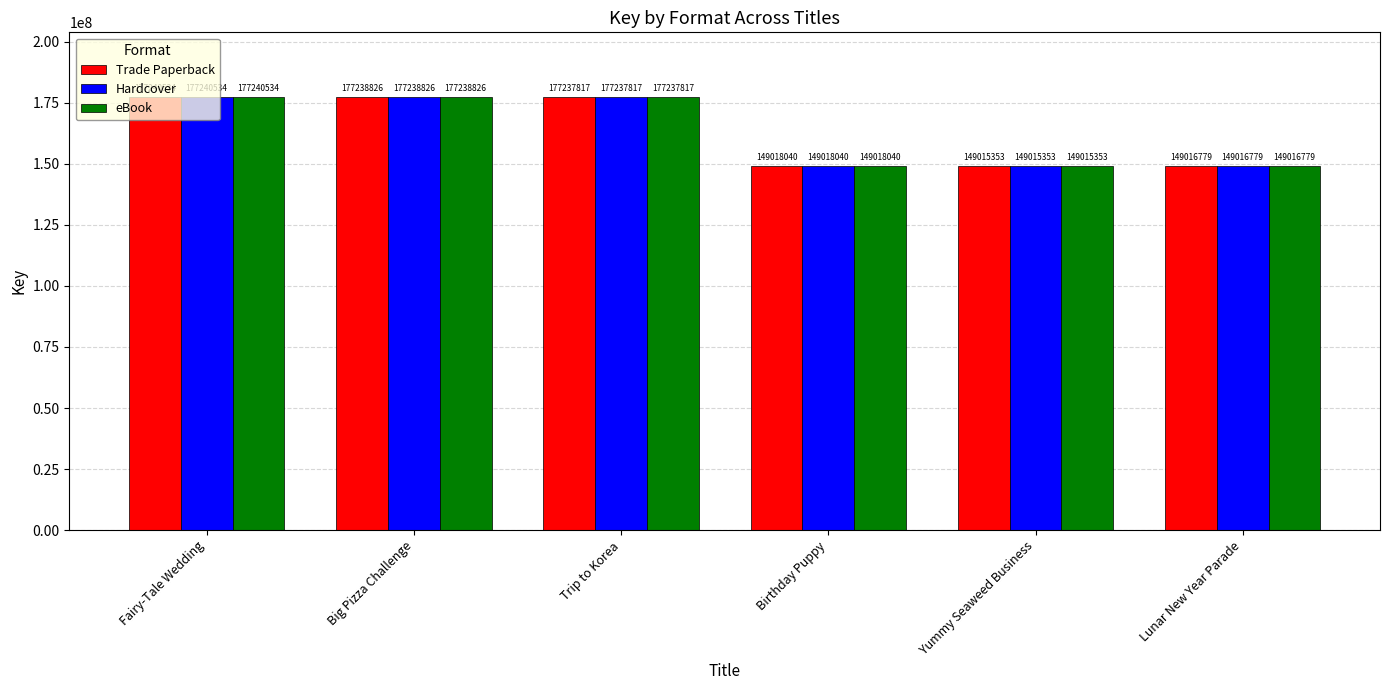

Rank the categories by Trade Paperback value from highest to lowest.

Fairy-Tale Wedding, Big Pizza Challenge, Trip to Korea, Birthday Puppy, Lunar New Year Parade, Yummy Seaweed Business